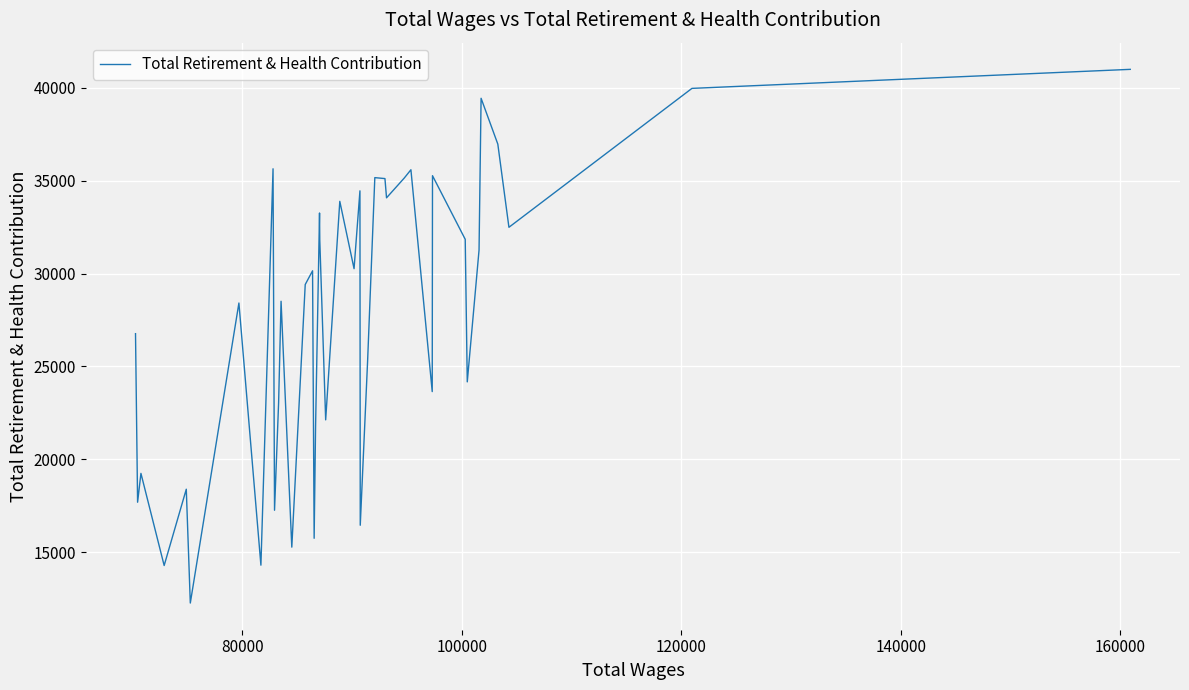

What is the maximum value shown in the chart?

40986